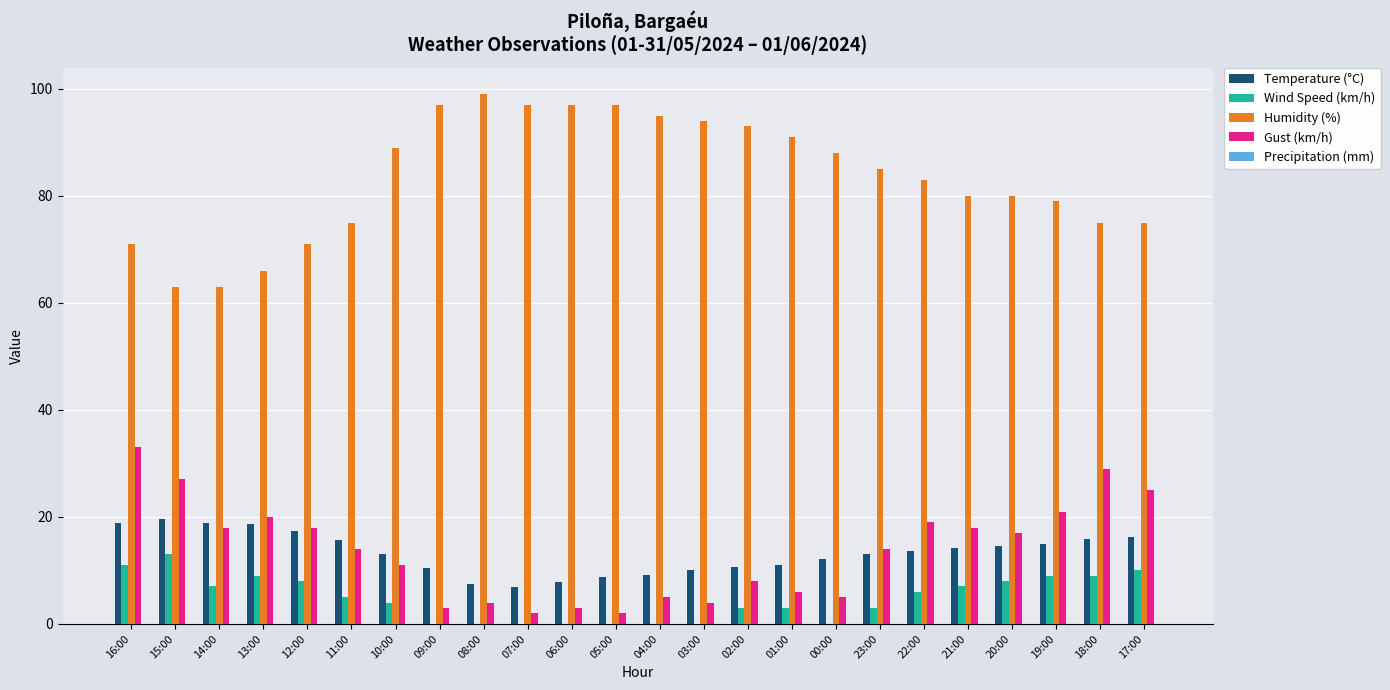

What is the greatest value displayed?

99.0